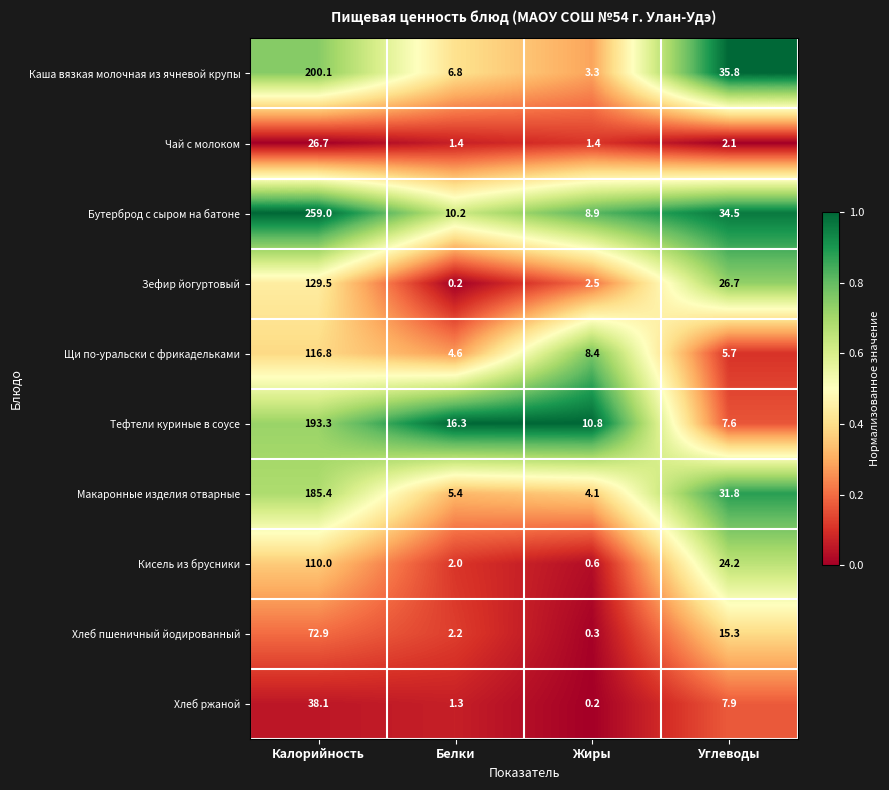

Rank the series at Углеводы from highest to lowest value.

Каша вязкая молочная из ячневой крупы, Бутерброд с сыром на батоне, Макаронные изделия отварные, Зефир йогуртовый, Кисель из брусники, Хлеб пшеничный йодированный, Хлеб ржаной, Тефтели куриные в соусе, Щи по-уральски с фрикадельками, Чай с молоком